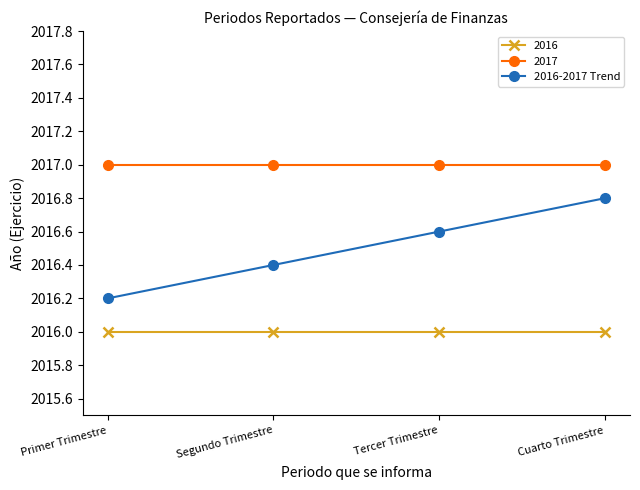

What is the sum of all 2017 values?

8068.0